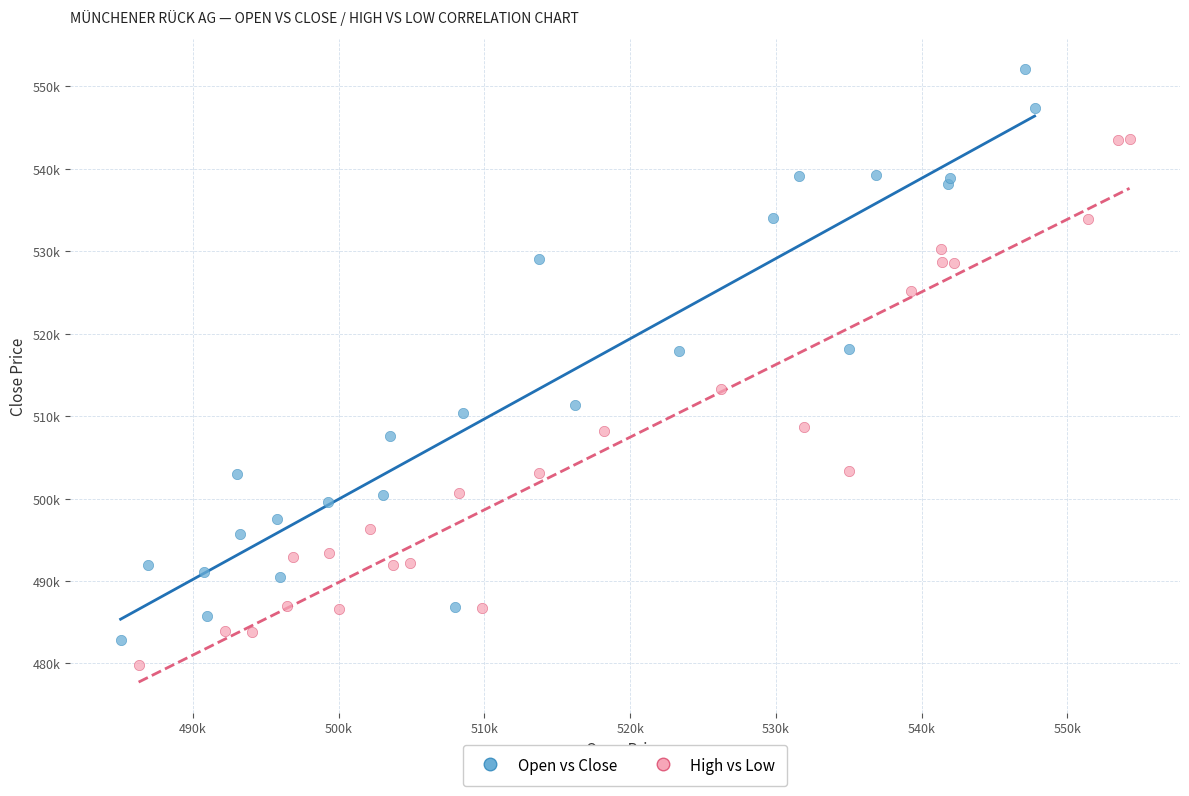

Which series has the largest Y range (max minus min)?

Open vs Close